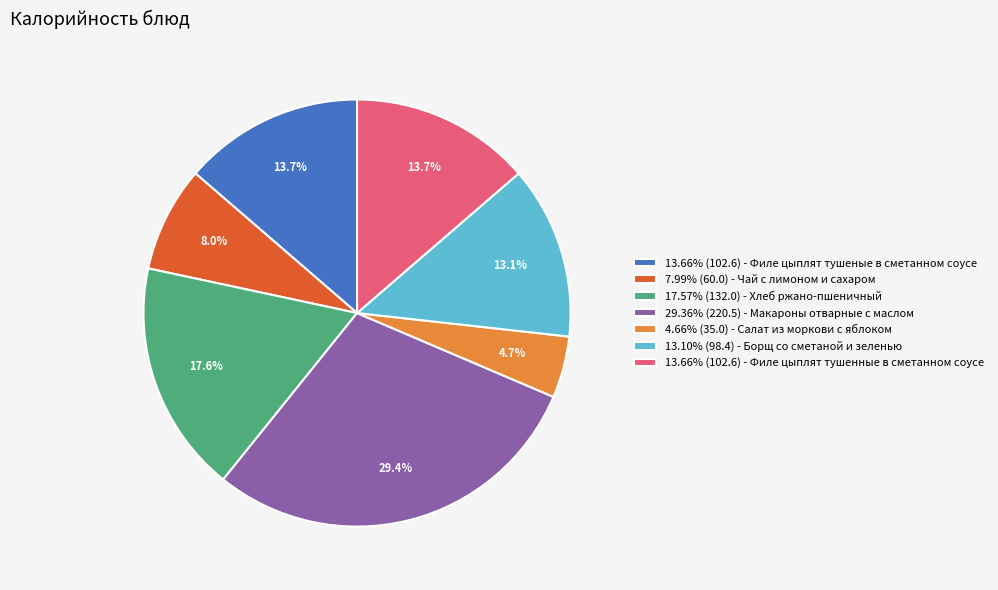

Does any single category account for the majority?

No